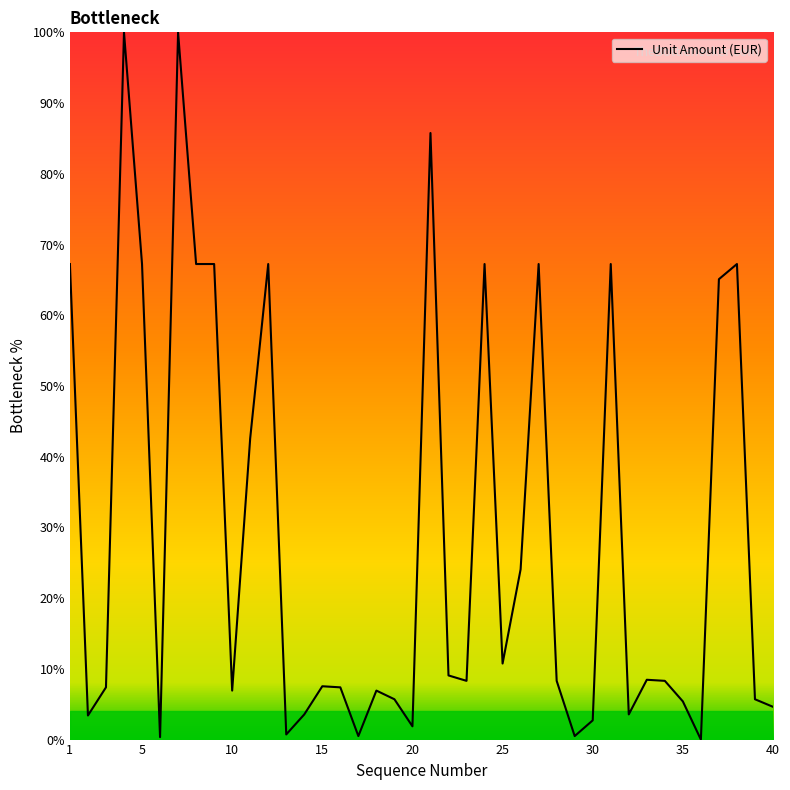

What is the greatest value displayed?

100.0